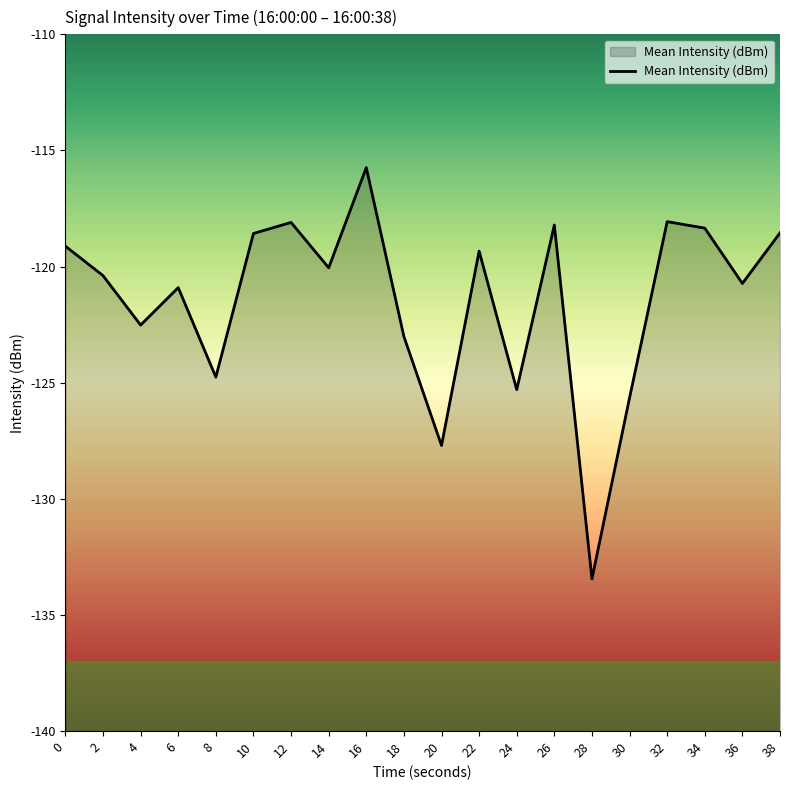

How many points are higher than both their immediate neighbors (excluding endpoints)?

6